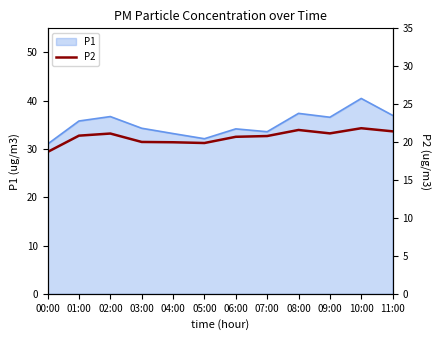

What is the label of the 1st point from the right?

11:00